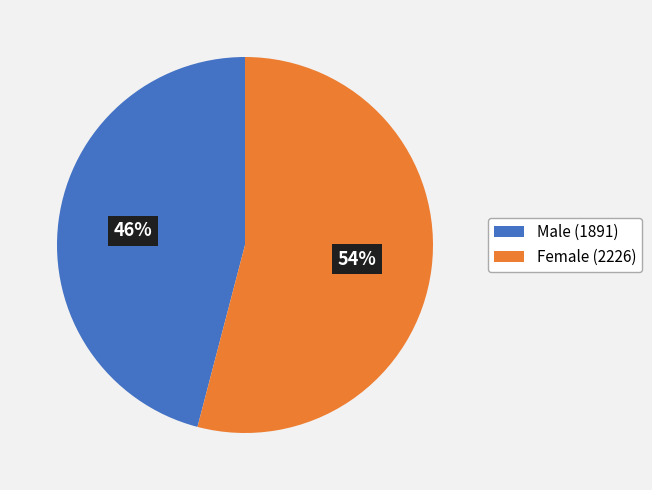

Which has a higher value, Female (2226) or Male (1891)?

Female (2226)